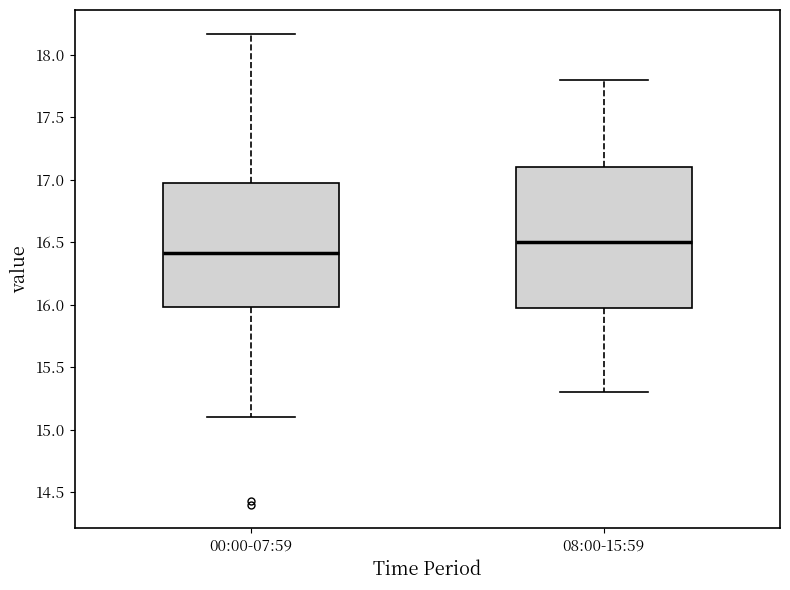

Reading left to right, read every box against the y-axis: the position of its median line, the range the box covers, and the ends of its whiskers. The values are not printed on the chart, so give them approximately, as read against the axis.

00:00-07:59: median 16.40, box 16.00 to 17.00, whiskers 15.10 to 18.15
08:00-15:59: median 16.50, box 16.00 to 17.10, whiskers 15.30 to 17.80